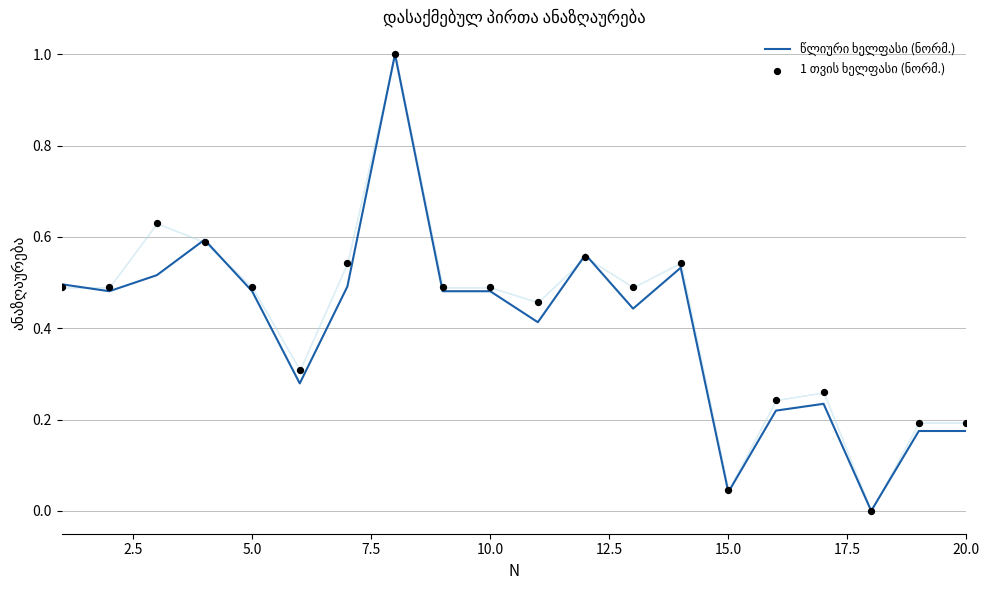

Is the value of 1 თვის ხელფასი (ნორმ.) at 15.0 greater than the value of წლიური ხელფასი (ნორმ.) at 7.5?

No